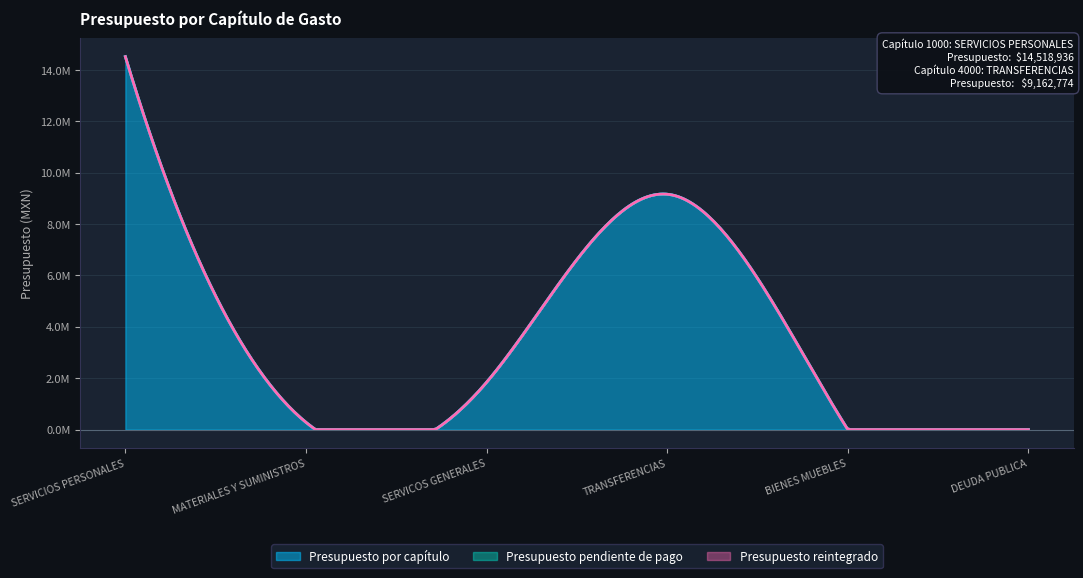

True or false: Presupuesto por capítulo and Presupuesto reintegrado cross at least once.

False